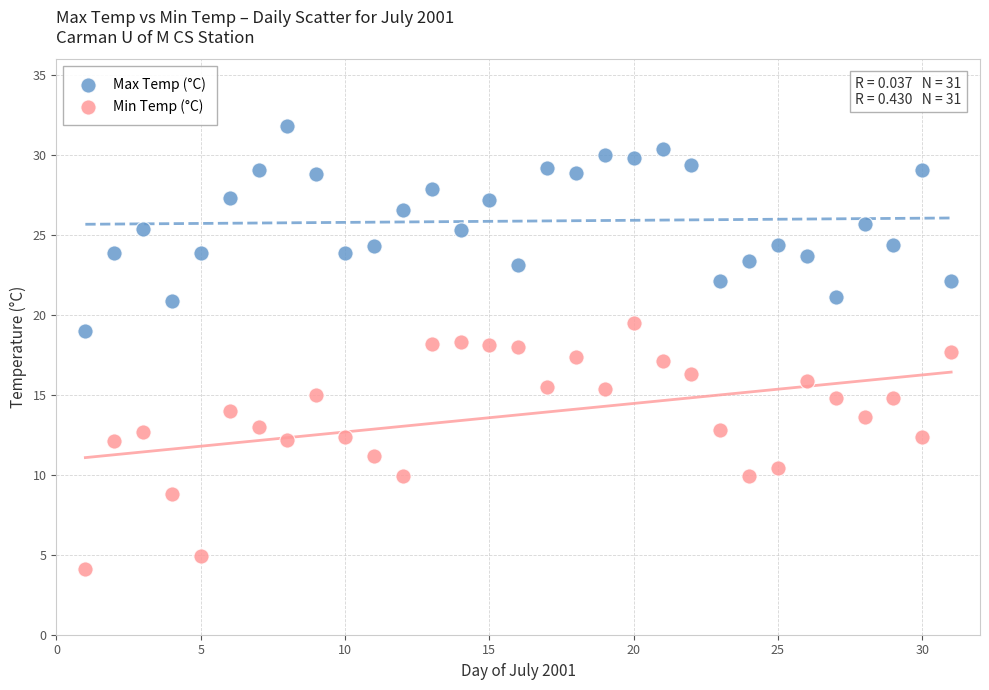

Which series has the widest spread of Y values?

Min Temp (°C)